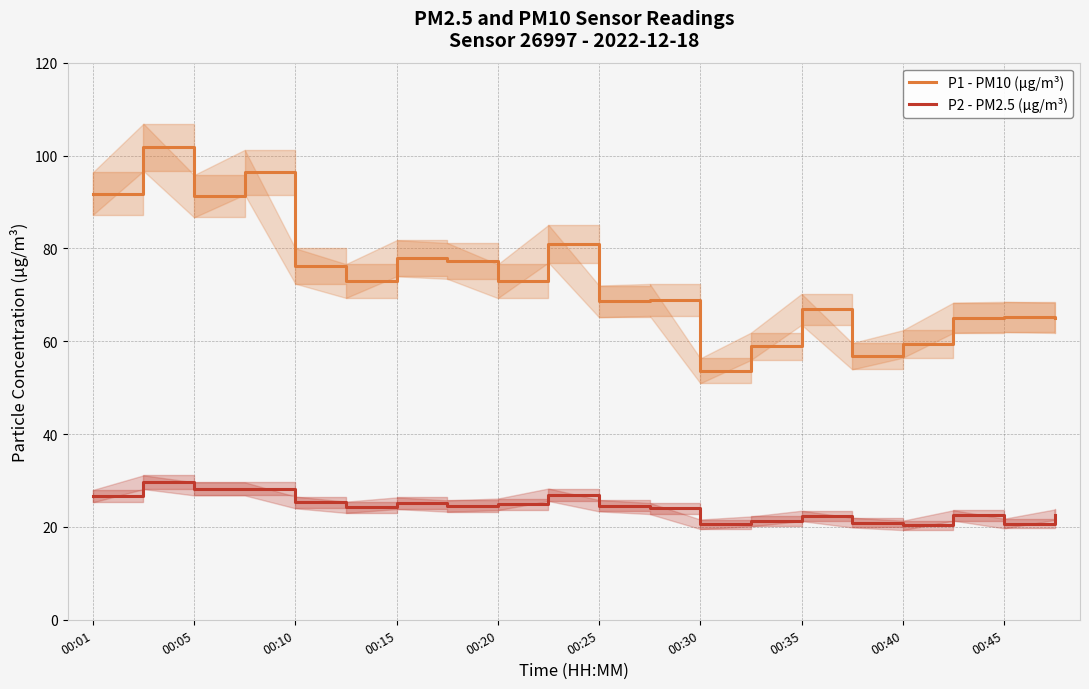

What is the difference between the second highest and second lowest values in the P1 - PM10 (µg/m³) series?

39.6